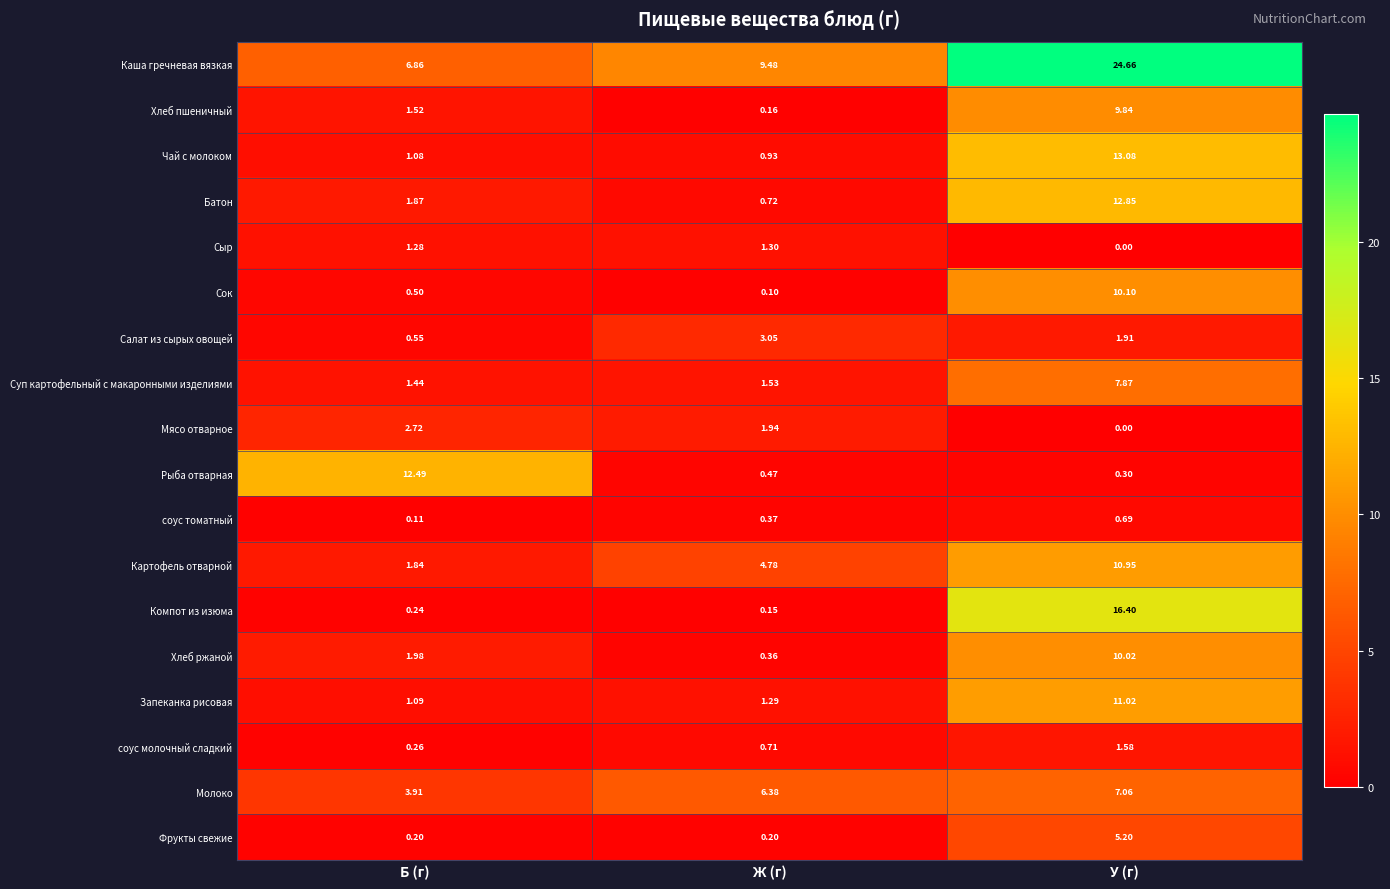

What is the maximum value shown in the chart?

24.7